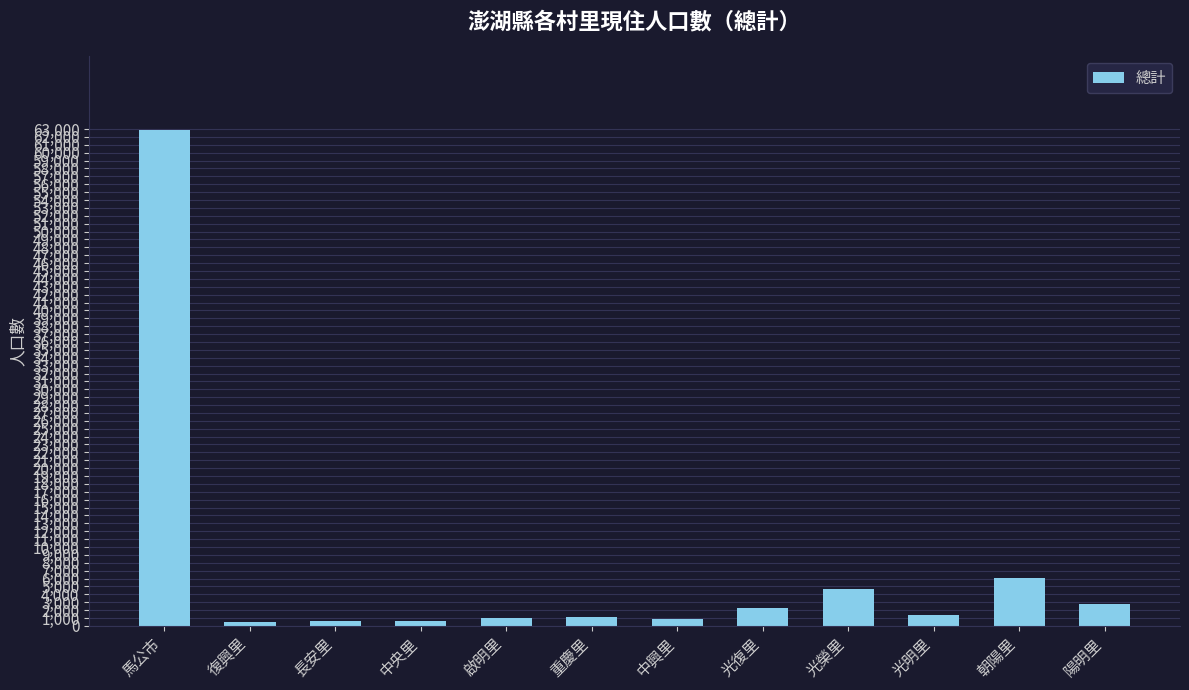

What is the label of the 12th bar from the right?

馬公市